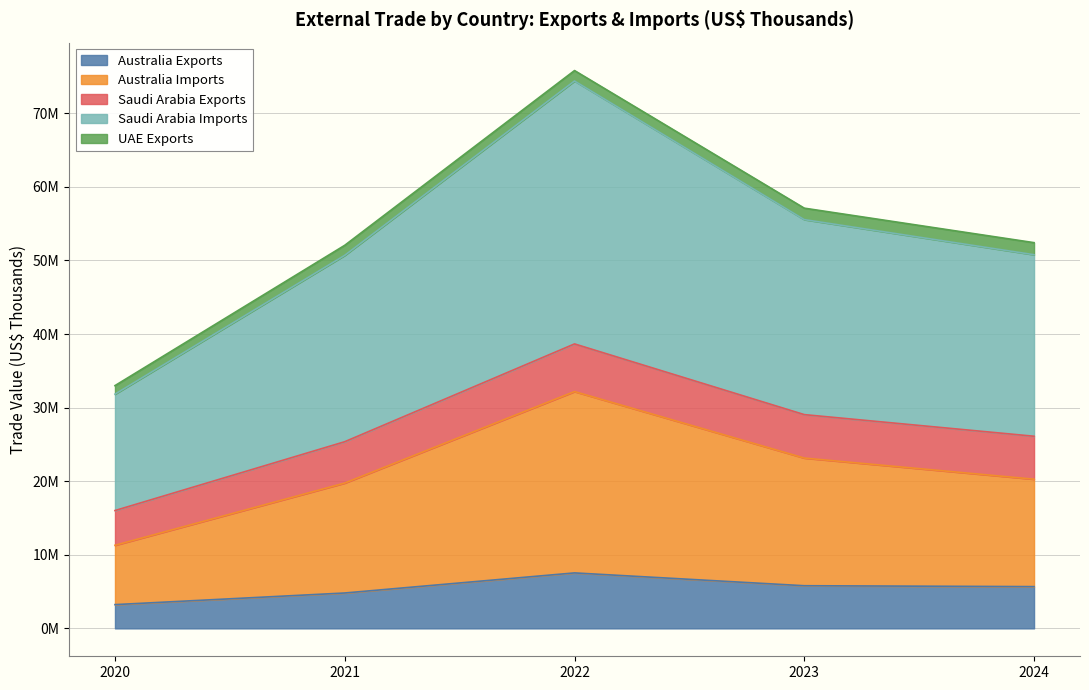

In Australia Imports, how many points are higher than both neighbors (excluding endpoints)?

1